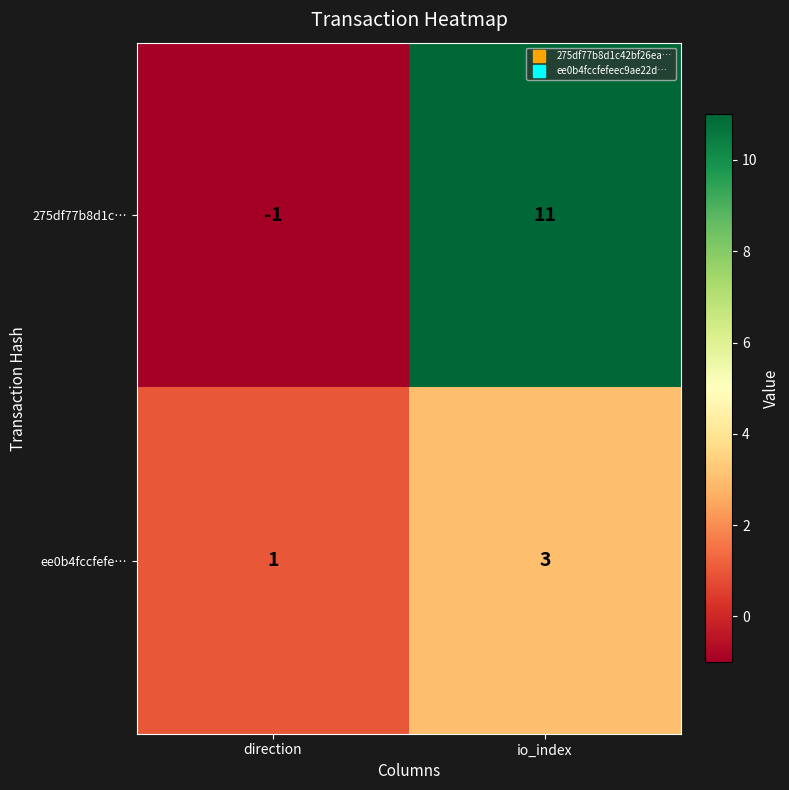

List the series in order of their peak value, highest first.

275df77b8d1c…, ee0b4fccfefe…